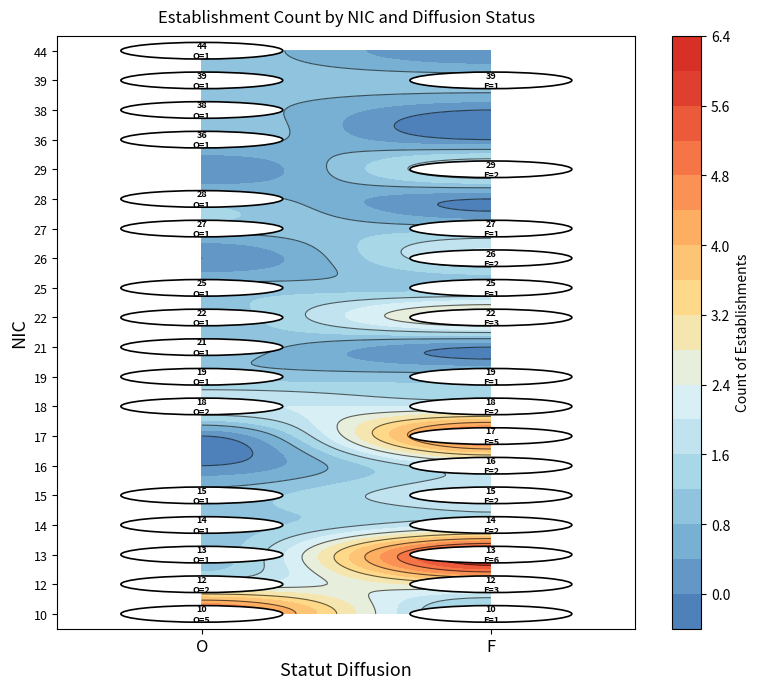

Is it true that 44 equals 1 at F?

False